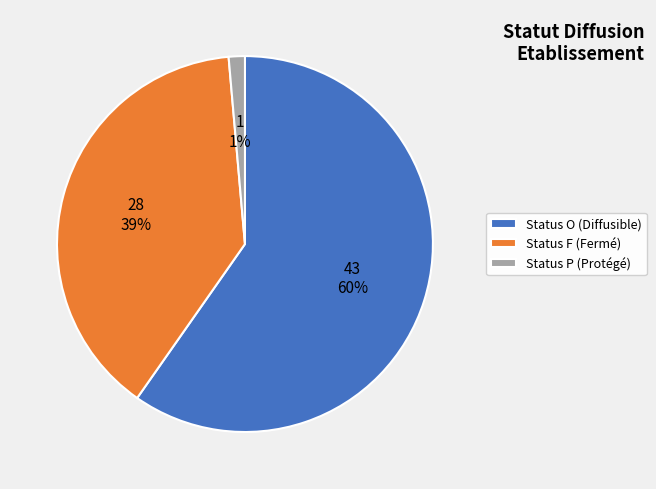

What is the majority slice?

Status O (Diffusible)